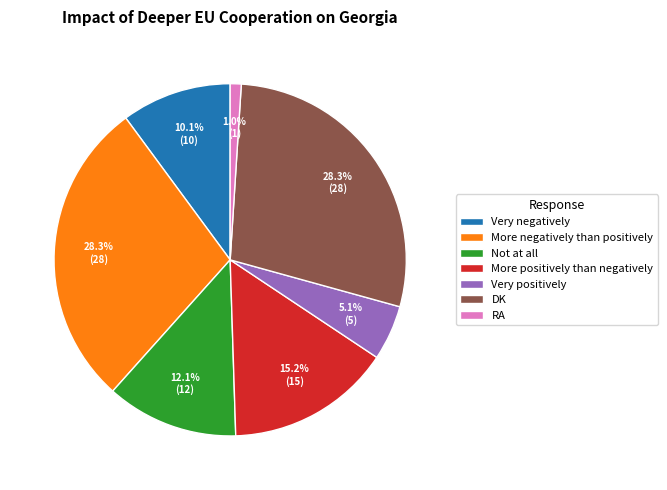

Is Very positively the majority of the pie?

No